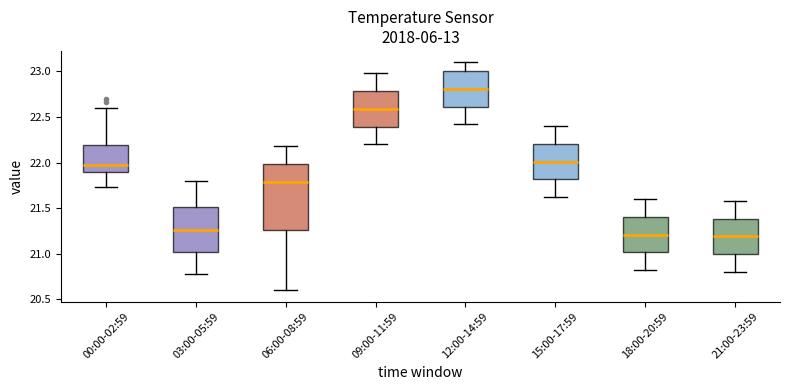

Comparing the boxes themselves (not the whiskers), which one is the tallest?

06:00-08:59